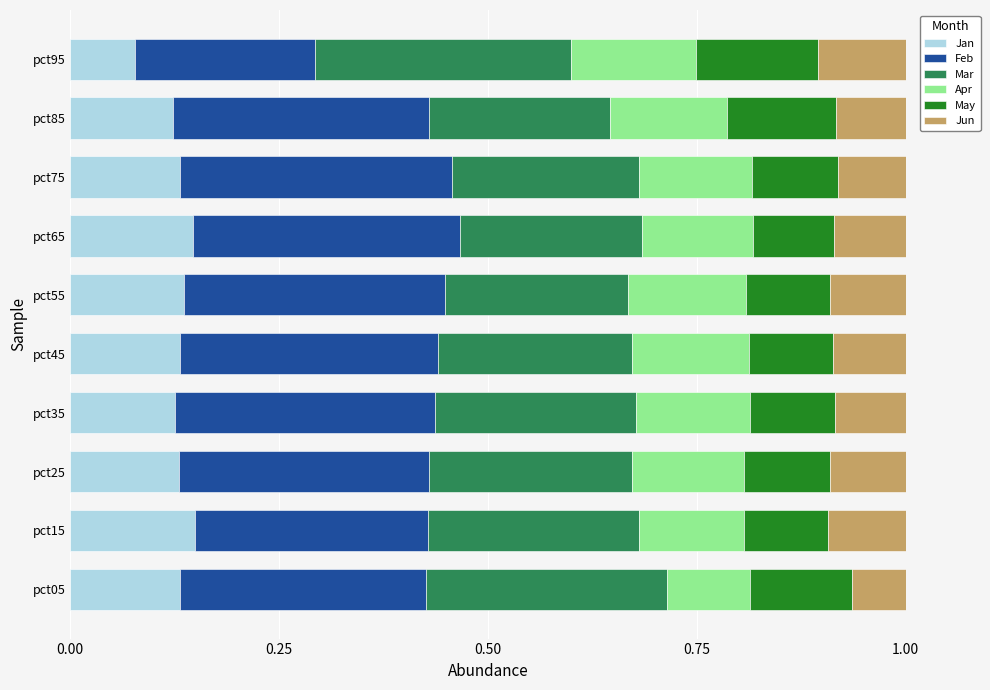

What is the total value across all series at pct75?

1.0